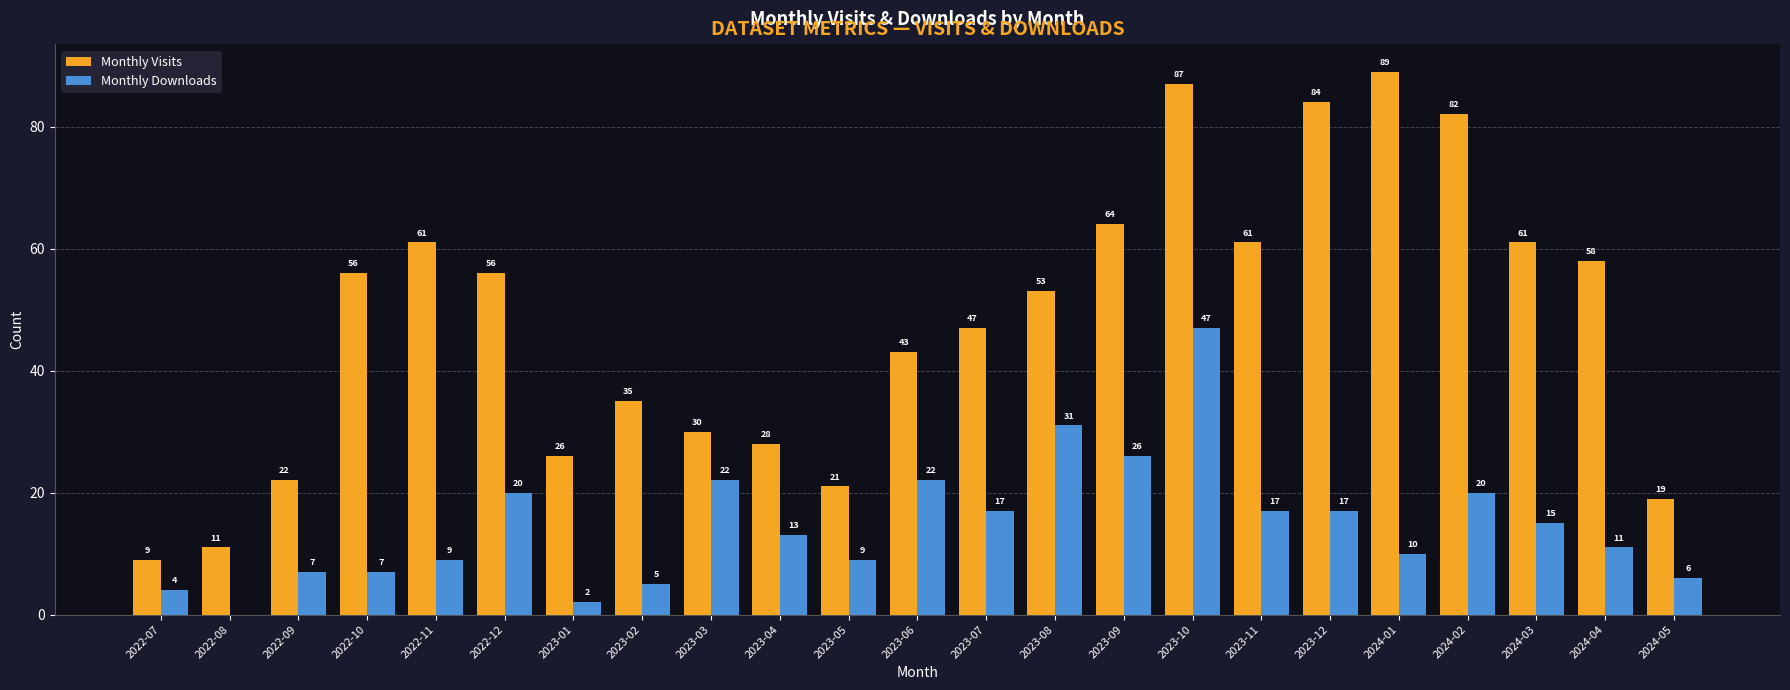

At which label does Monthly Downloads reach its peak?

2023-10